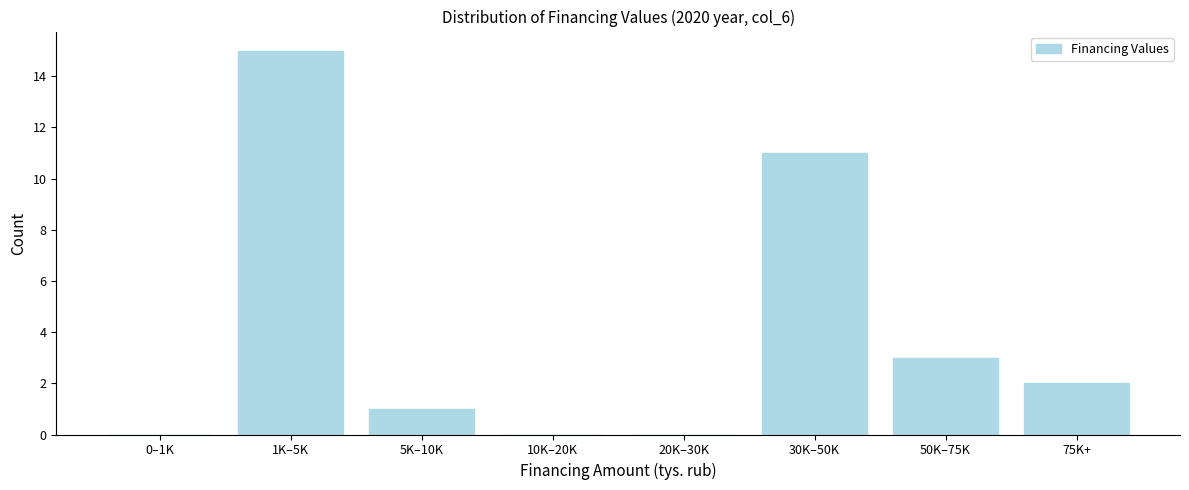

Reading left to right, list all the values displayed in this chart.

0–1K=0	1K–5K=15	5K–10K=1	10K–20K=0	20K–30K=0	30K–50K=11	50K–75K=3	75K+=2